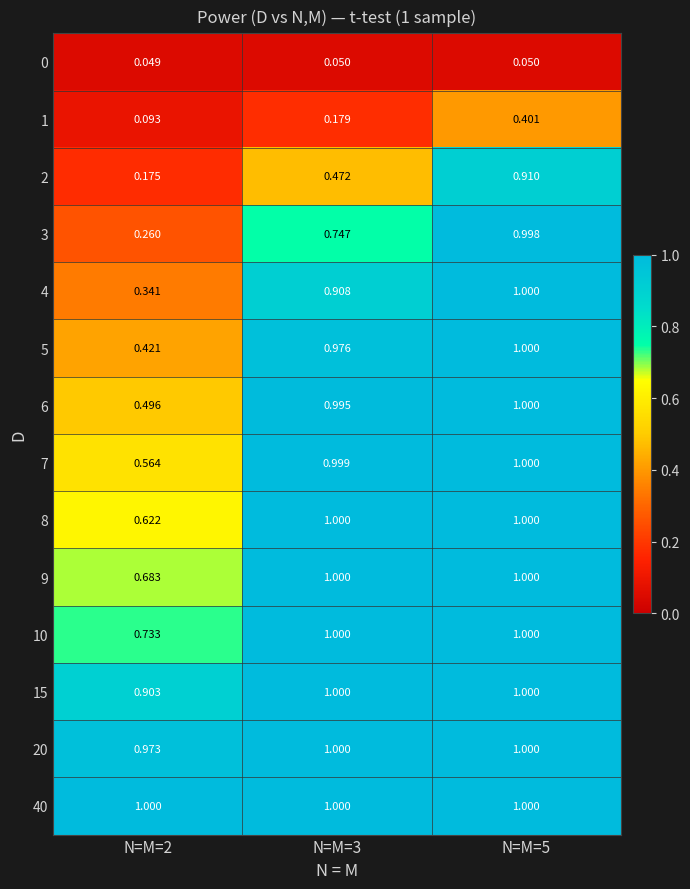

Is the value of 0 at N=M=2 greater than the value of 3 at N=M=2?

No